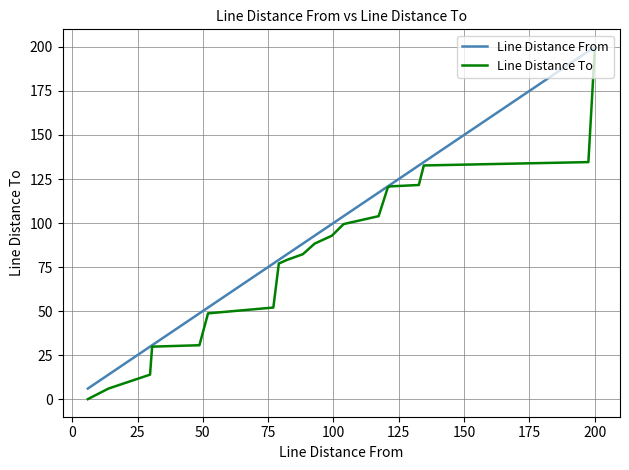

True or false: Line Distance To and Line Distance From intersect in this chart.

False